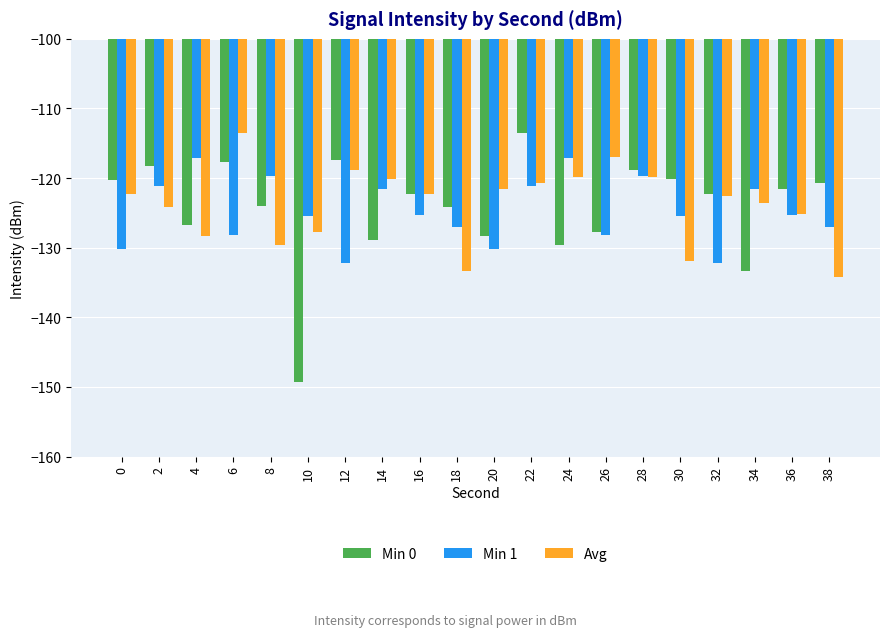

What is the total value across all series at 12?

-368.3